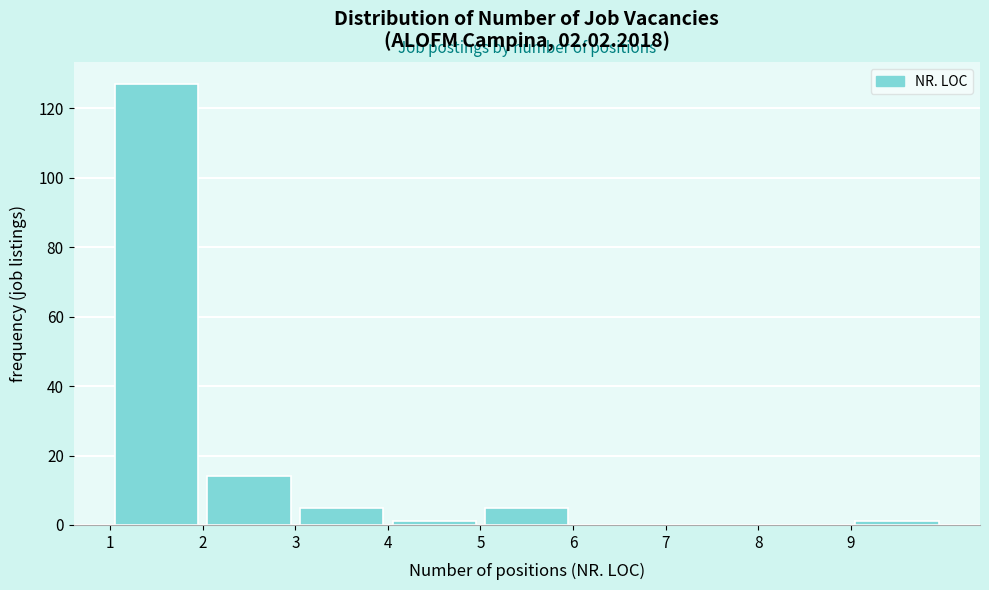

Reading left to right, list every bar in this chart as the range it spans on the x-axis followed by its height. The values are not printed on the chart, so give them approximately, as read against the axis.

1 to 2: 128
2 to 3: 14
3 to 4: 6
4 to 5: under 2
5 to 6: 6
6 to 7: 0
7 to 8: 0
8 to 9: 0
9 to 10: under 2